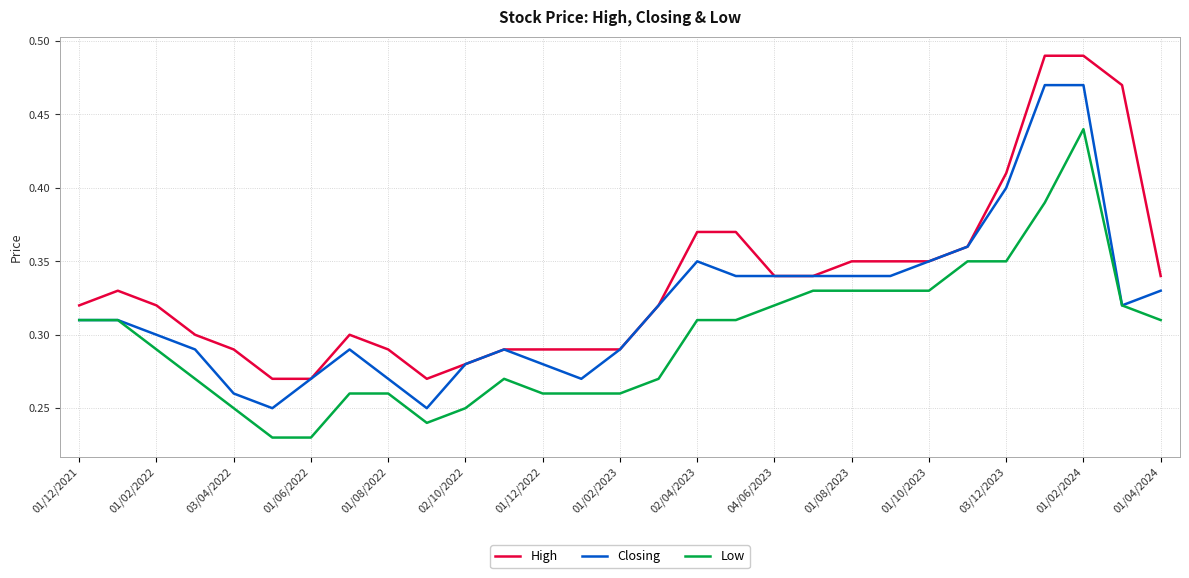

List the series in order of their overall mean, lowest first.

Low, Closing, High